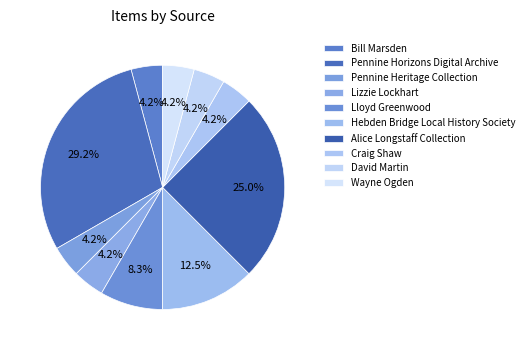

Is it true that Alice Longstaff Collection is 17% of the pie?

False